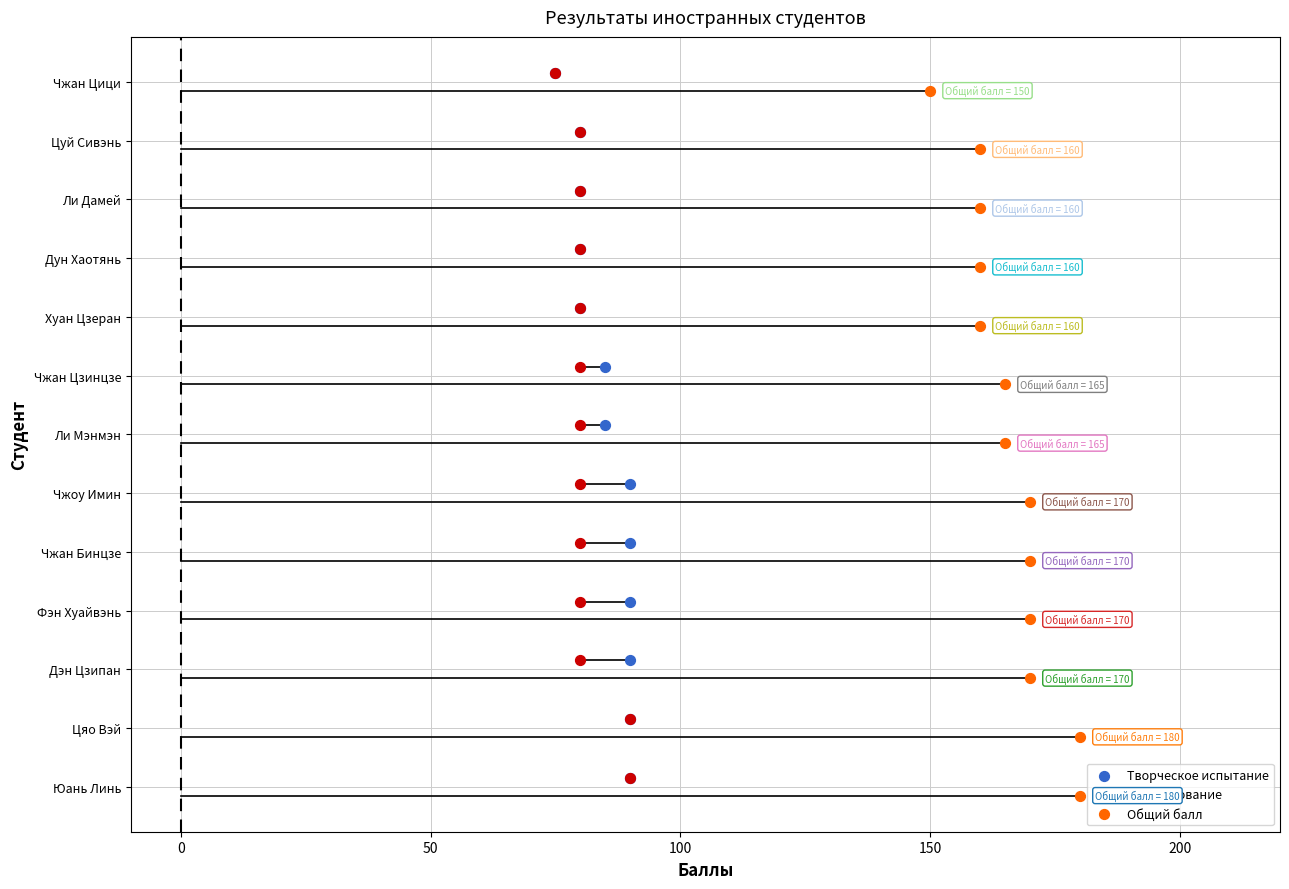

What are all the series names shown in the legend?

Творческое испытание, Собеседование, Общий балл